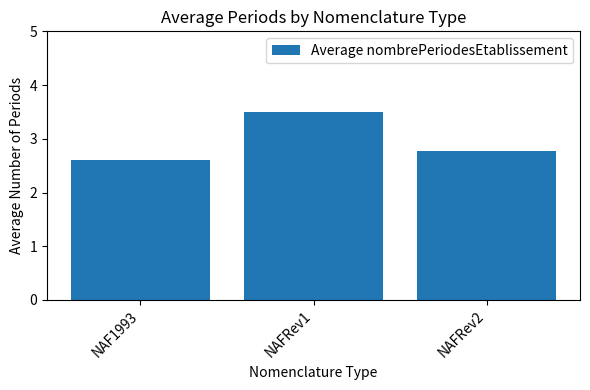

What is the label of the 1st bar from the left?

NAF1993